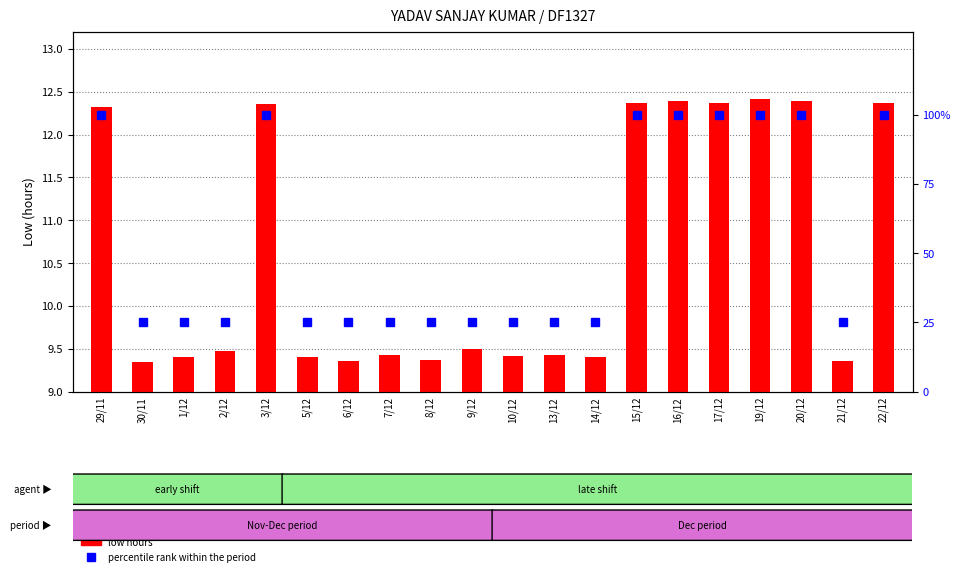

List the series in order of their overall mean, lowest first.

low hours, percentile rank